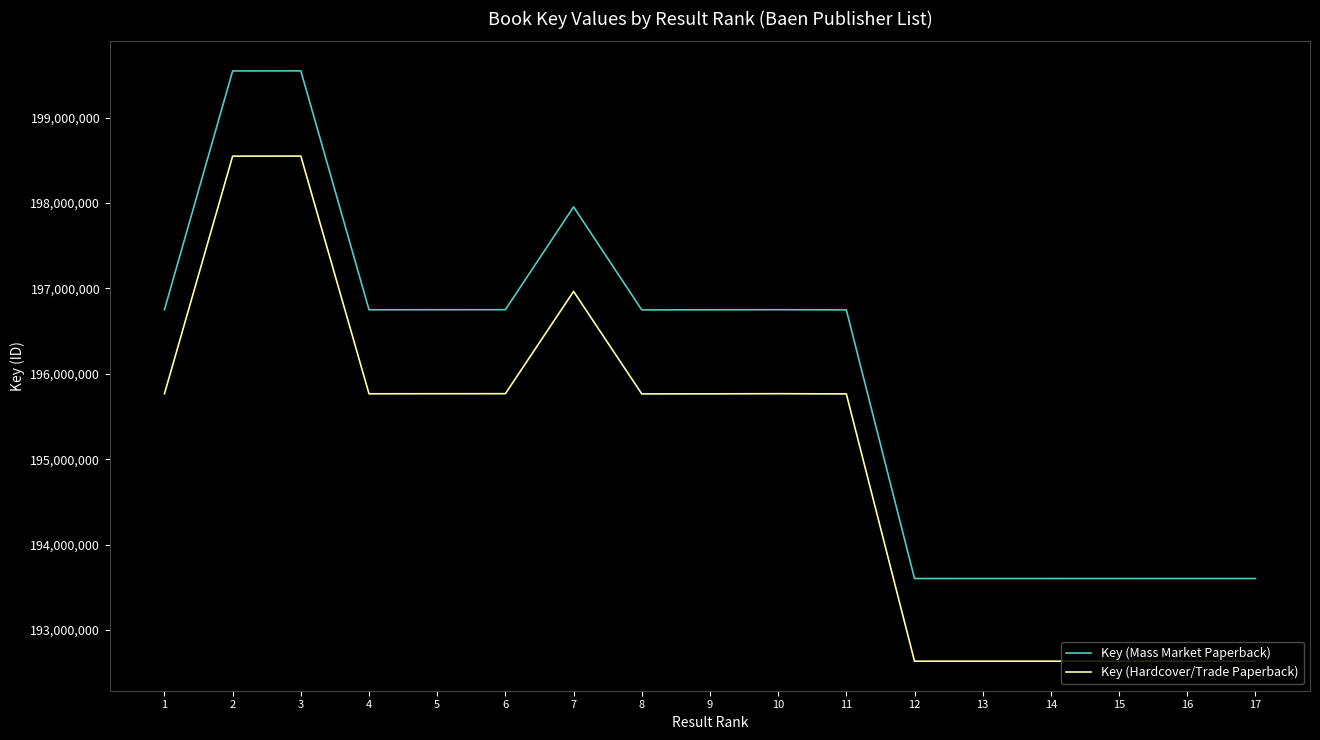

Is this an area chart (filled region under the line)?

No